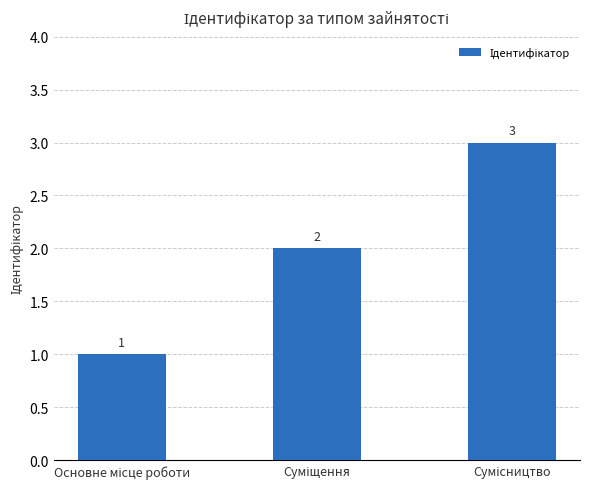

What is the value of the 3rd bar from the left?

3